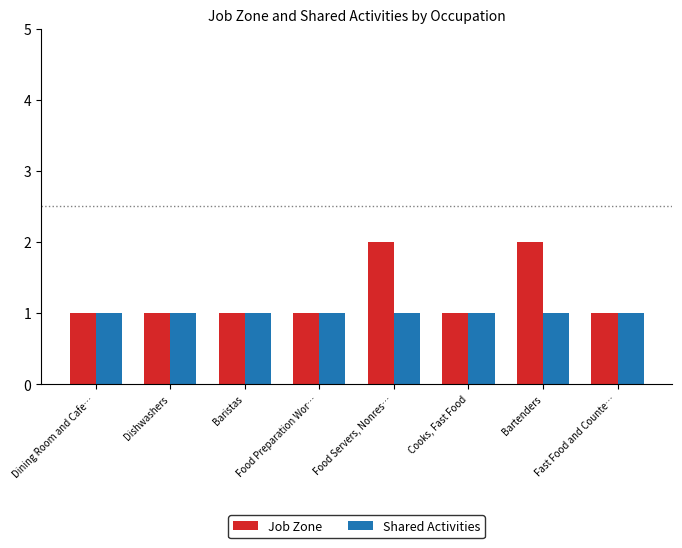

What is the approximate value of Job Zone at Food Servers, Nonres…?

2